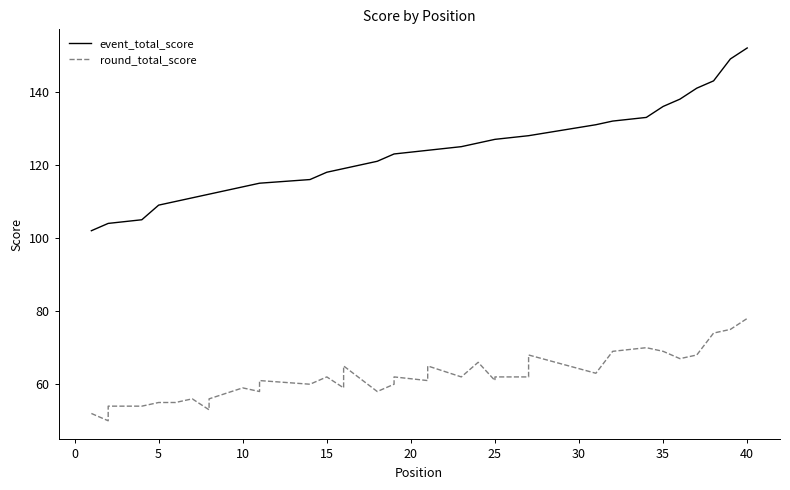

What is the label of the 33rd point from the left?

32